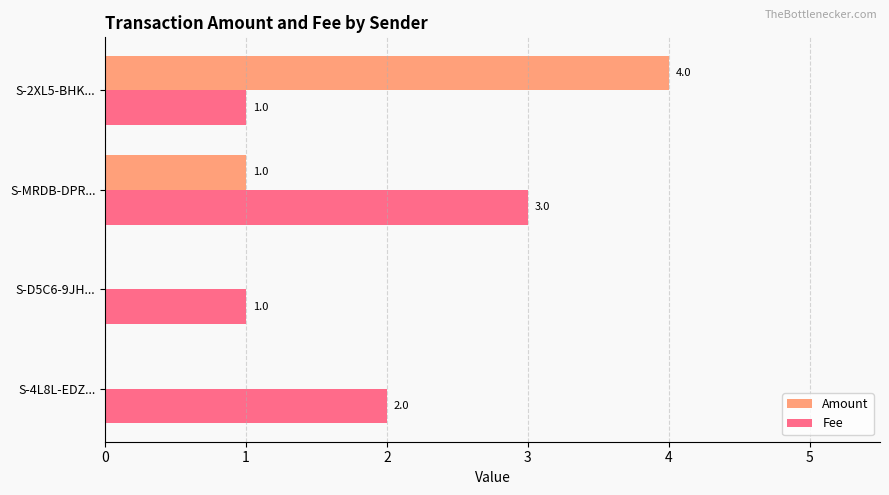

What are all the series names shown in the legend?

Amount, Fee